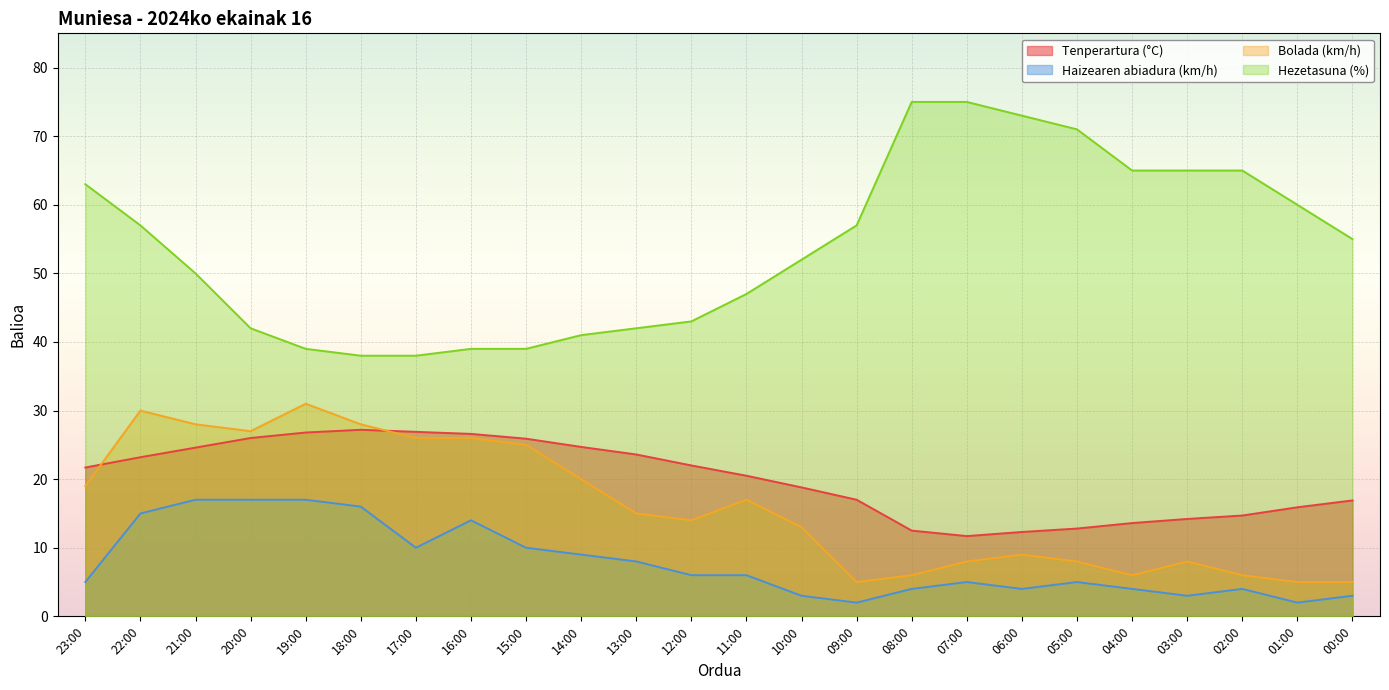

How many values in the Hezetasuna (%) series exceed 55?

11